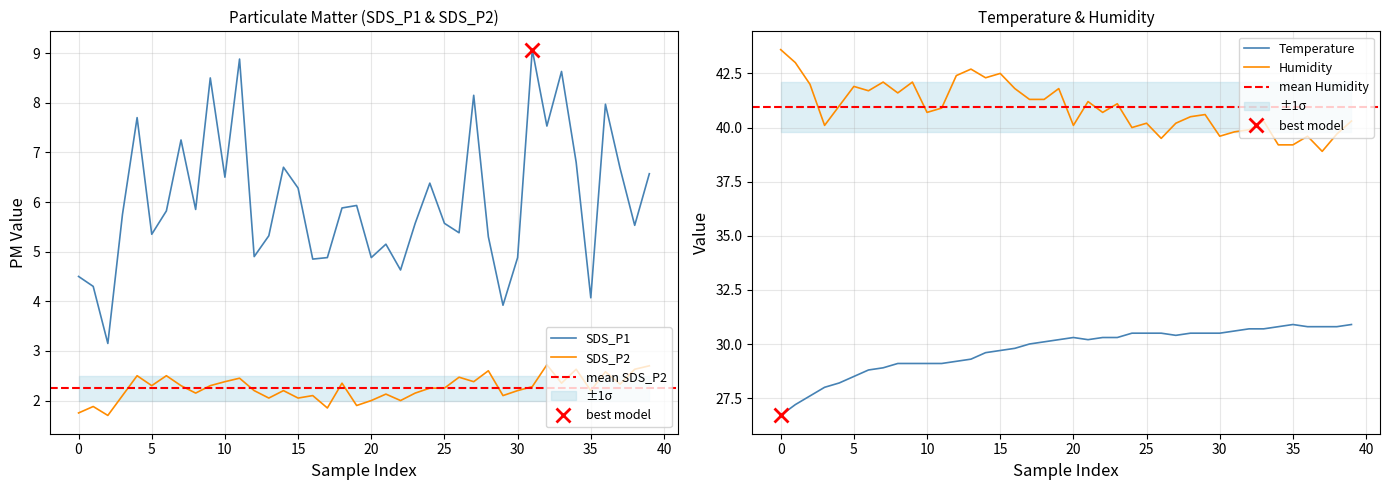

Does the chart have visible grid lines?

Yes